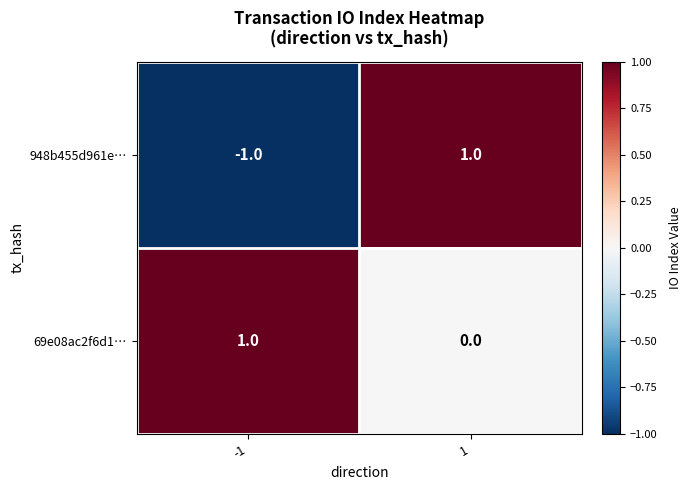

List the labels in order of 948b455d961e… value, largest first.

1, -1